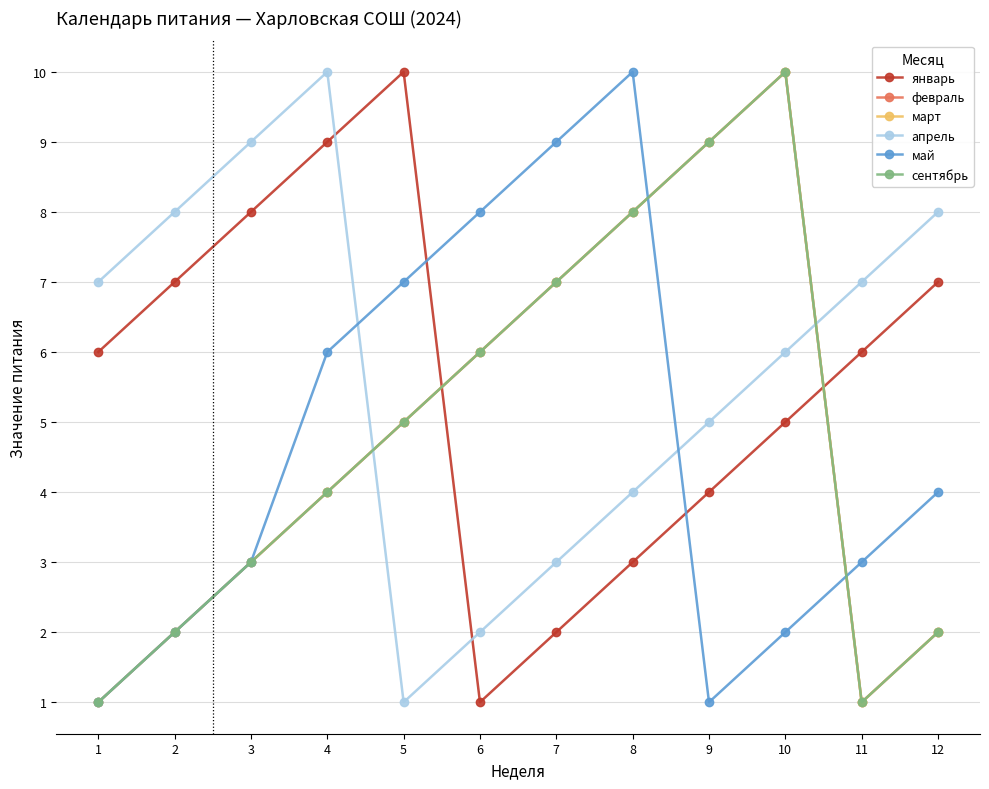

Does the chart have visible grid lines?

Yes